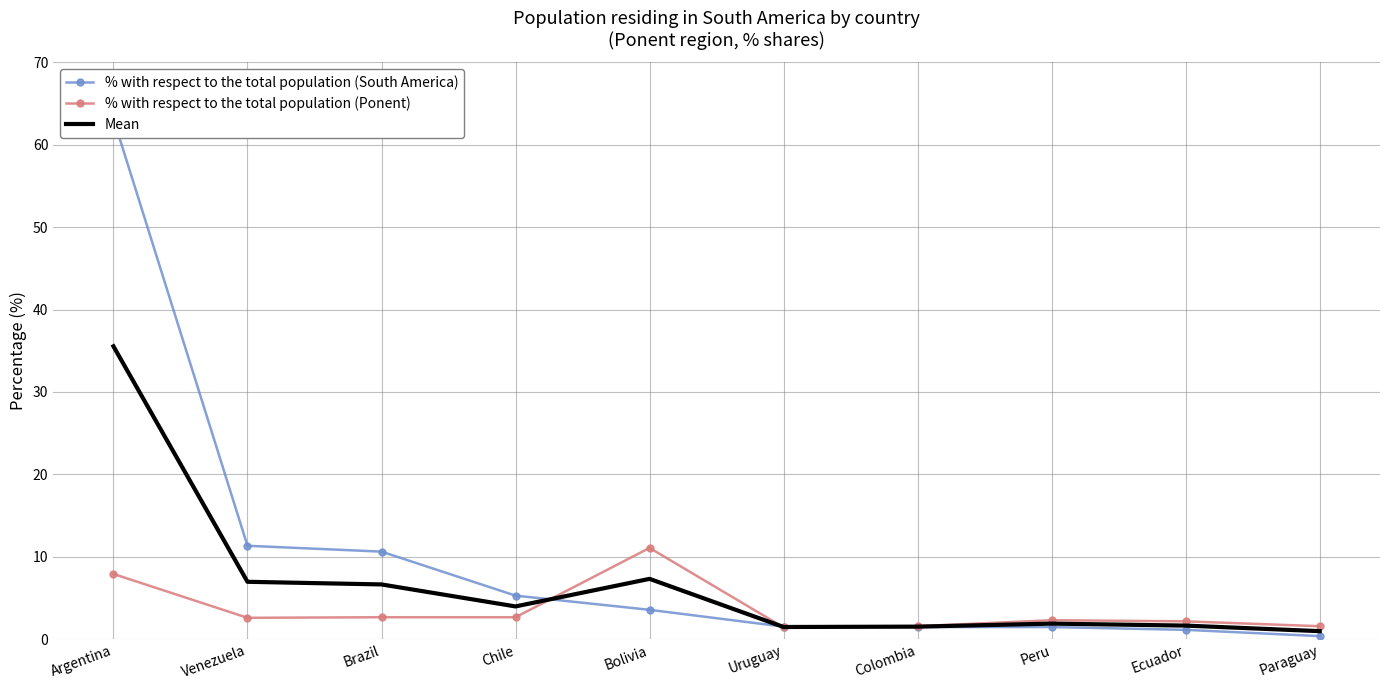

Which category has the highest value in the % with respect to the total population (Ponent) series?

Bolivia